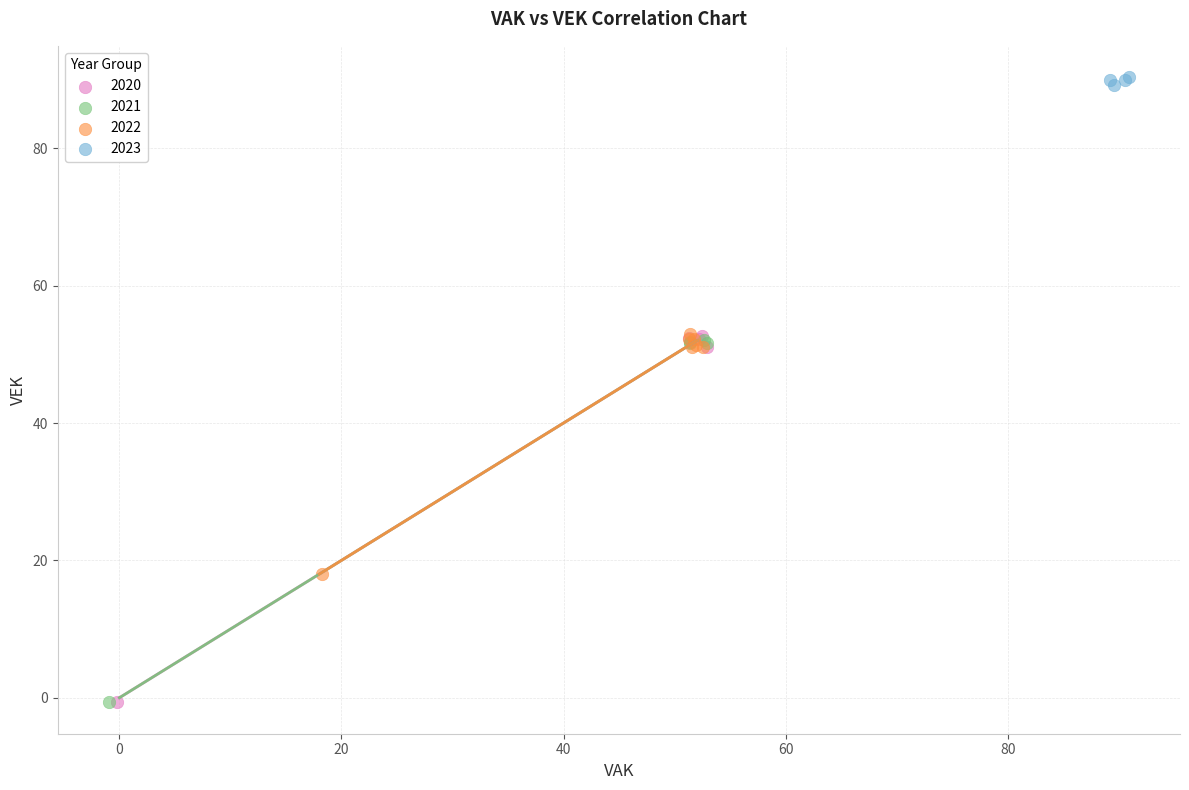

Which series reaches the maximum Y coordinate?

2023